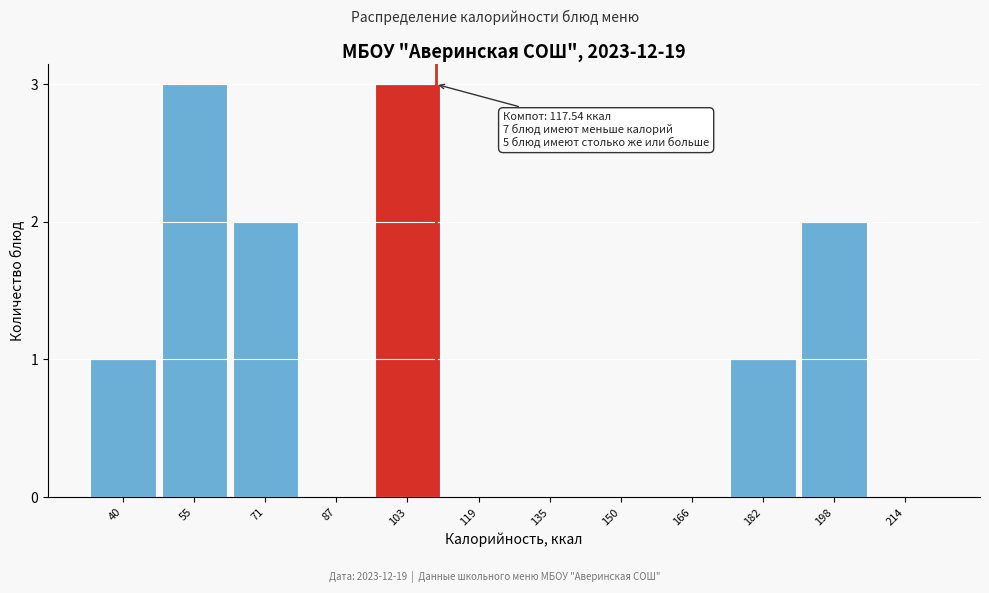

Reading right to left, extract all data points from this chart.

214=0	198=2	182=1	166=0	150=0	135=0	119=0	103=3	87=0	71=2	55=3	40=1